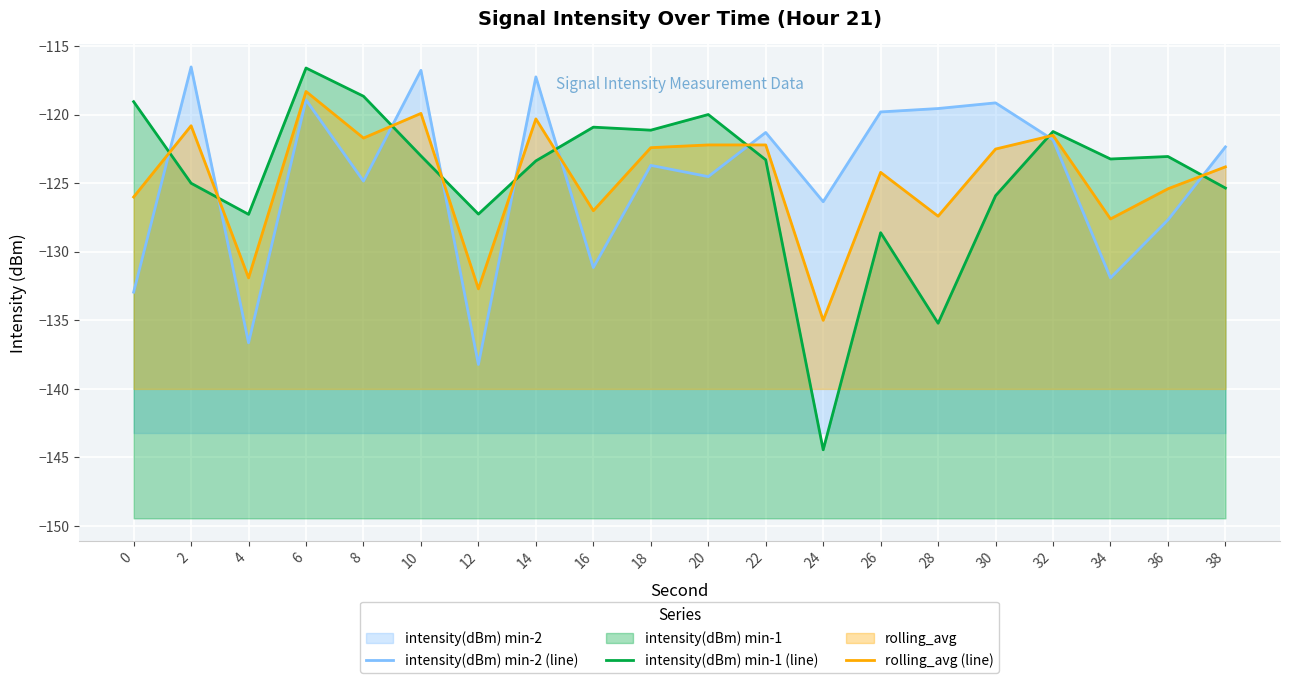

The value of intensity(dBm) min-1 (line) at 24 is -216.3. True or false?

False